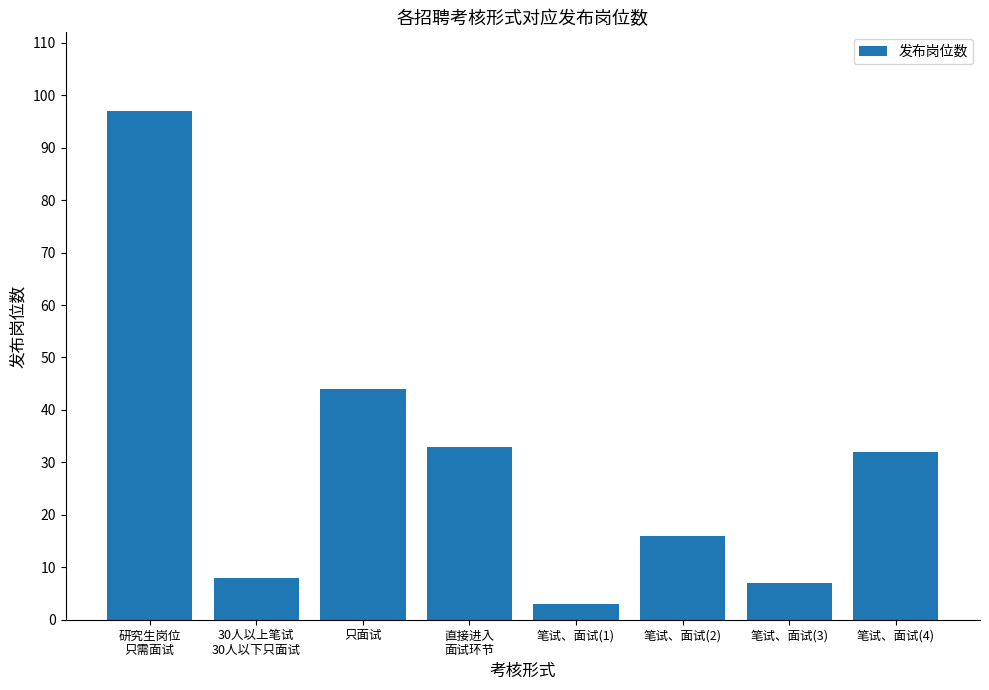

List the labels in order of value, largest first.

研究生岗位
只需面试, 只面试, 直接进入
面试环节, 笔试、面试(4), 笔试、面试(2), 30人以上笔试
30人以下只面试, 笔试、面试(3), 笔试、面试(1)